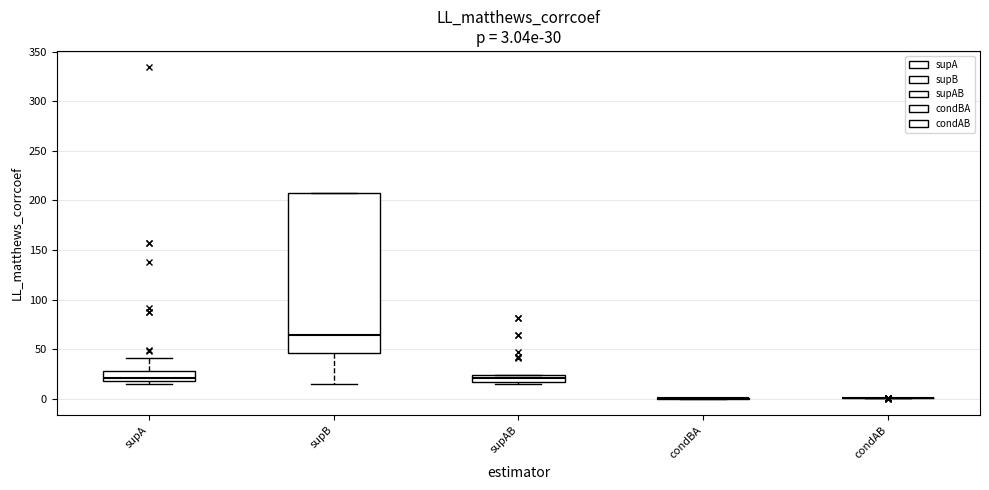

Which box is the tallest, from its lower edge to its upper edge?

supB